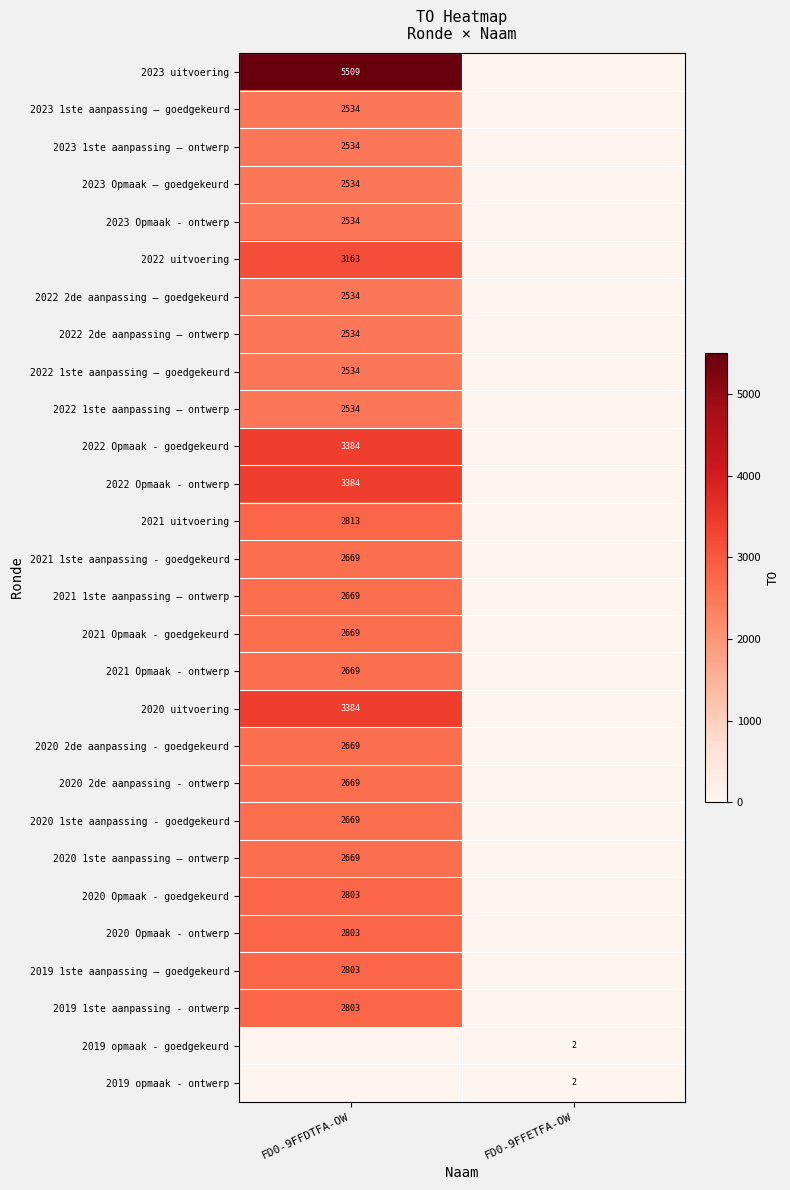

Is it true that 2022 1ste aanpassing – ontwerp equals 3688 at FD0-9FFDTFA-OW?

False